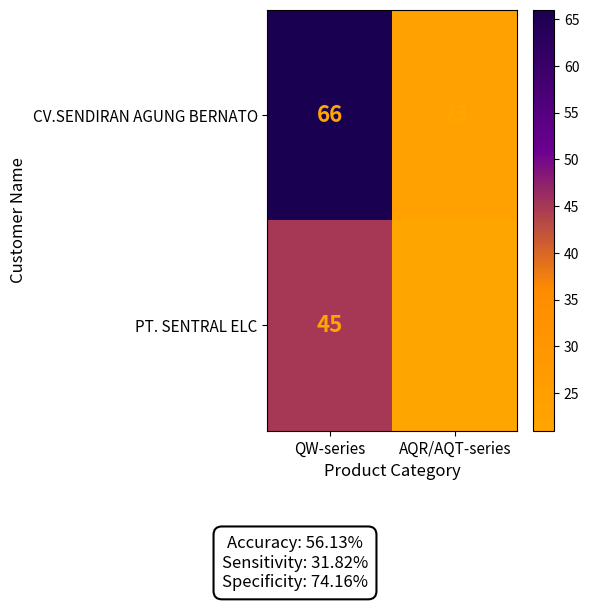

What is the total value across all series at AQR/AQT-series?

44